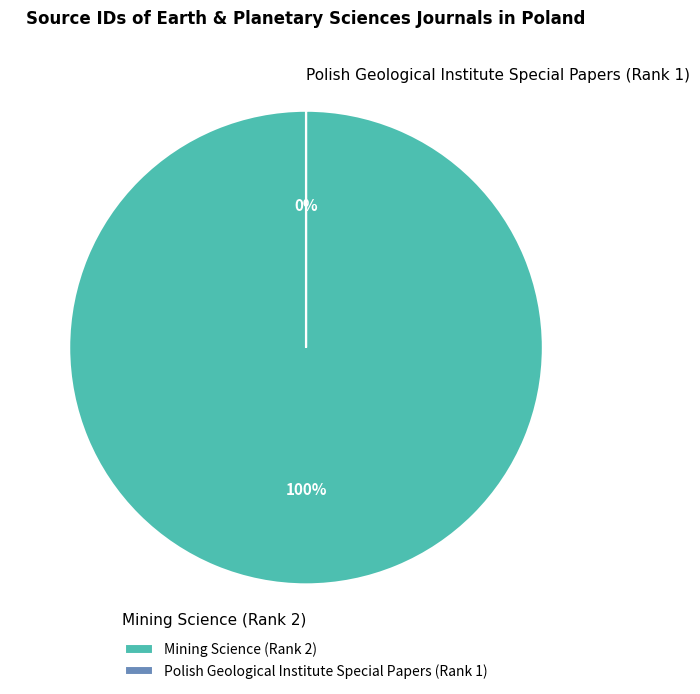

What is the largest slice in the pie chart?

Mining Science (Rank 2)